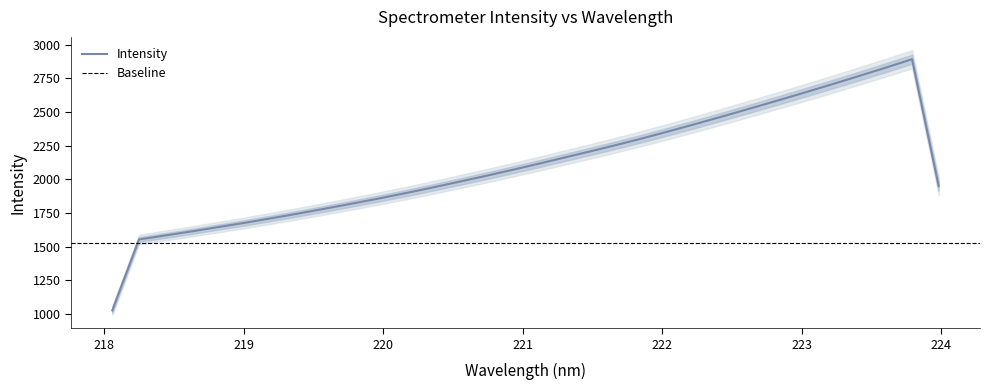

What is the lowest value of the Intensity series?

1026.0